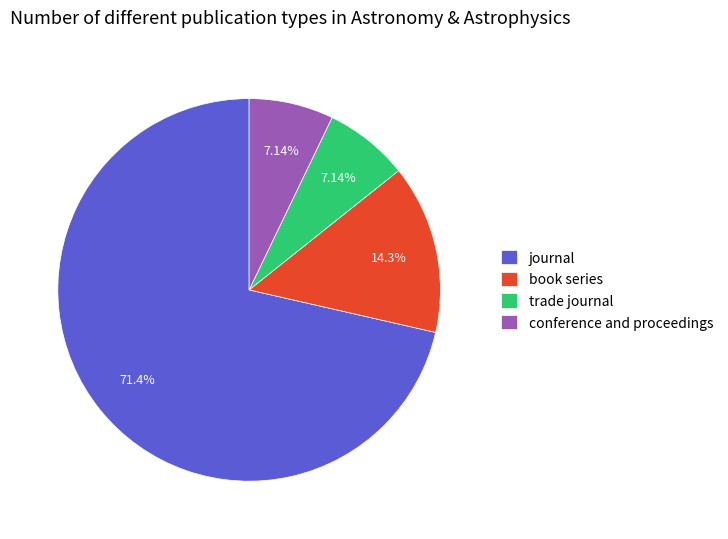

Is it true that conference and proceedings is 1% of the pie?

False